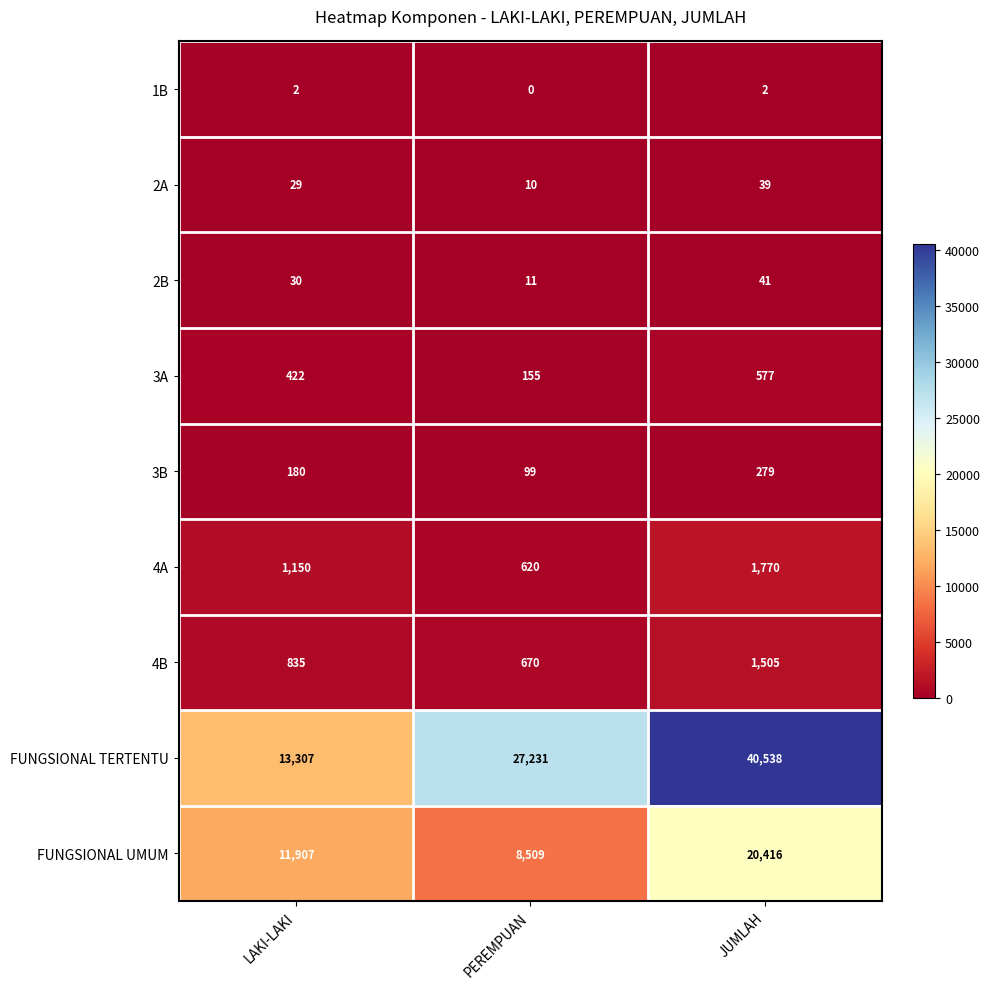

Rank the series by their maximum value, from highest to lowest.

FUNGSIONAL TERTENTU, FUNGSIONAL UMUM, 4A, 4B, 3A, 3B, 2B, 2A, 1B